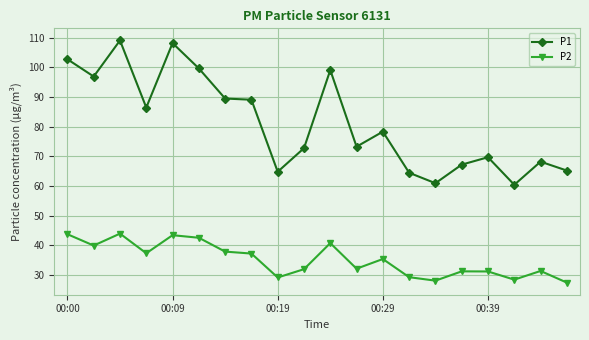

Which series has the widest spread of values?

P1